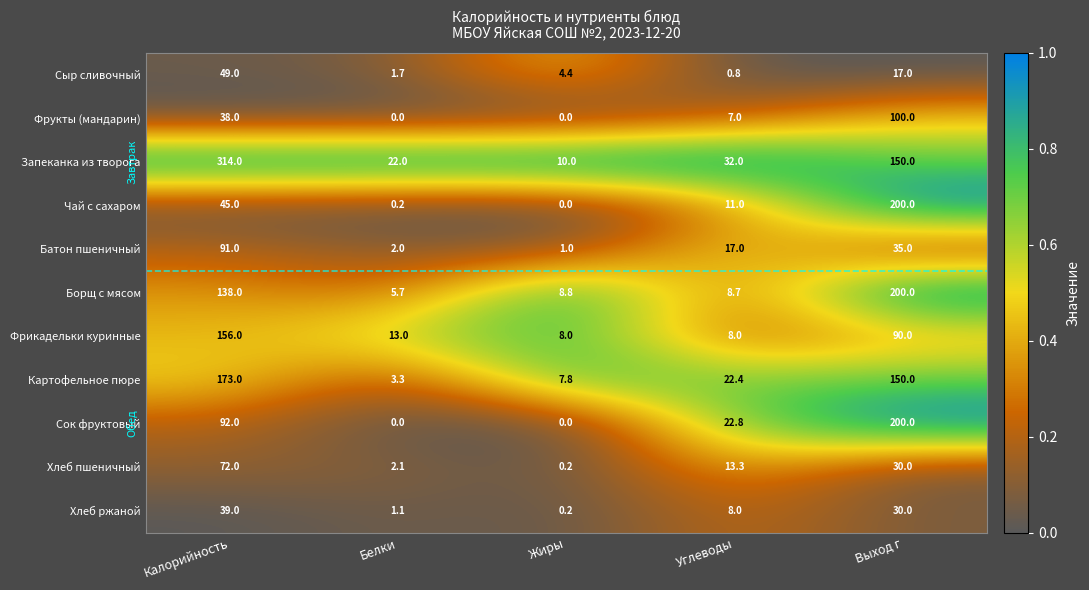

Is it true that Хлеб ржаной equals 12.2 at Углеводы?

False